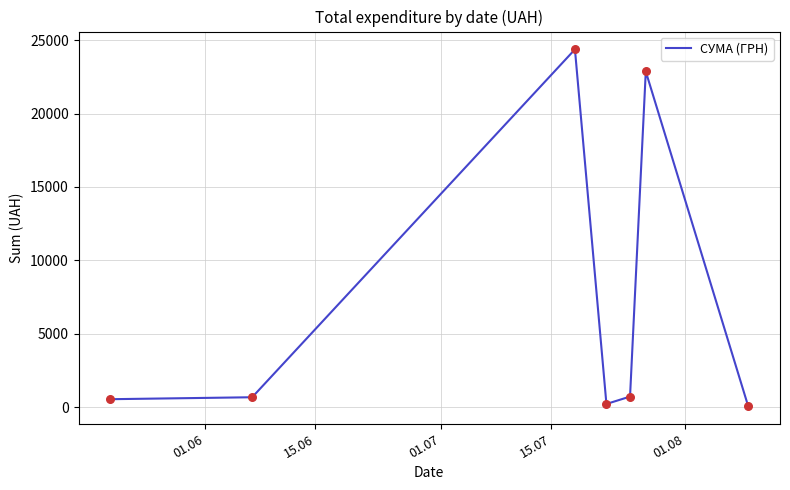

True or false: there are more than 0 points higher than both neighbors.

True